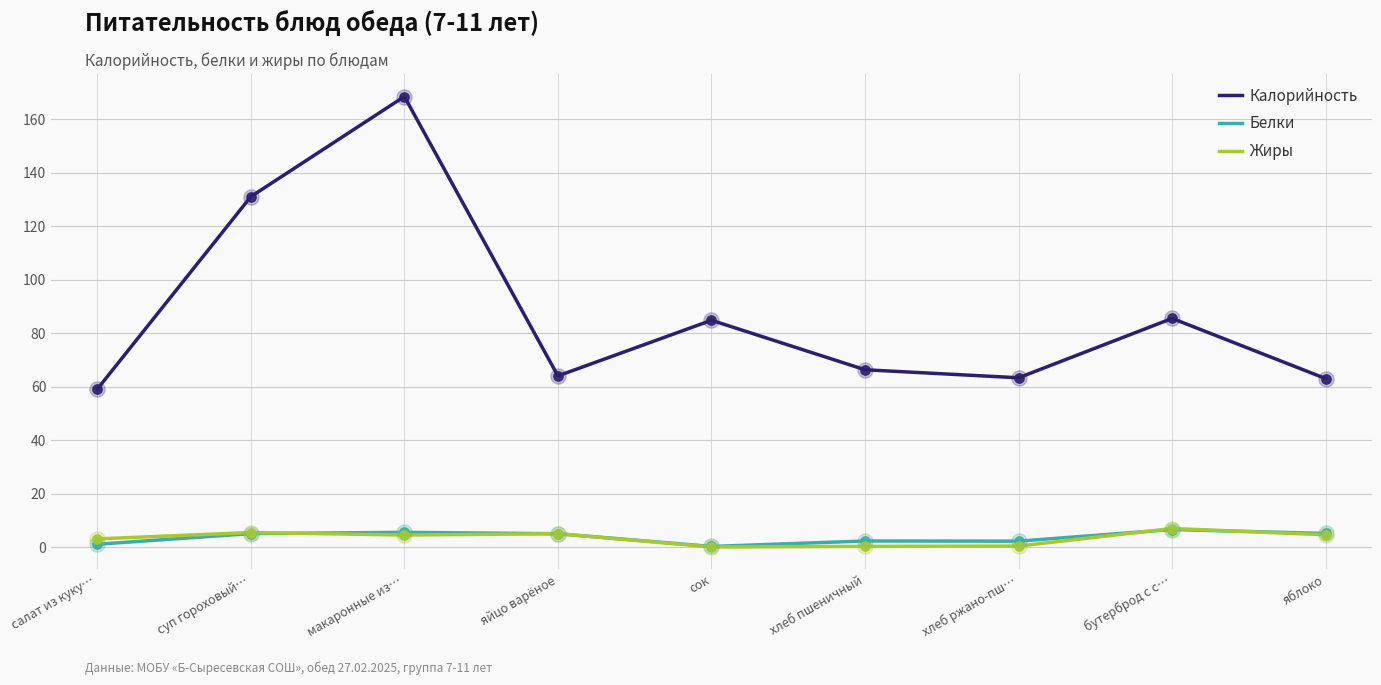

Is the value of Белки at яйцо варёное greater than the value of Калорийность at хлеб пшеничный?

No